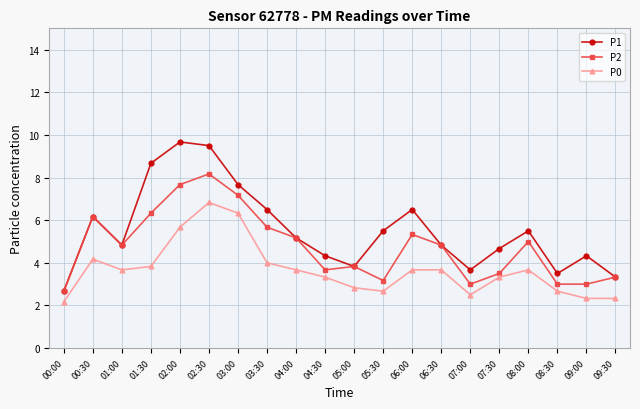

At how many categories does at least one series exceed 7?

4